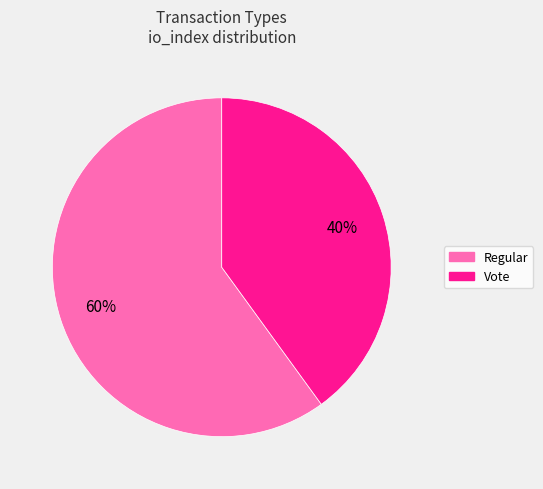

The Regular slice represents 60% of the pie. True or false?

True